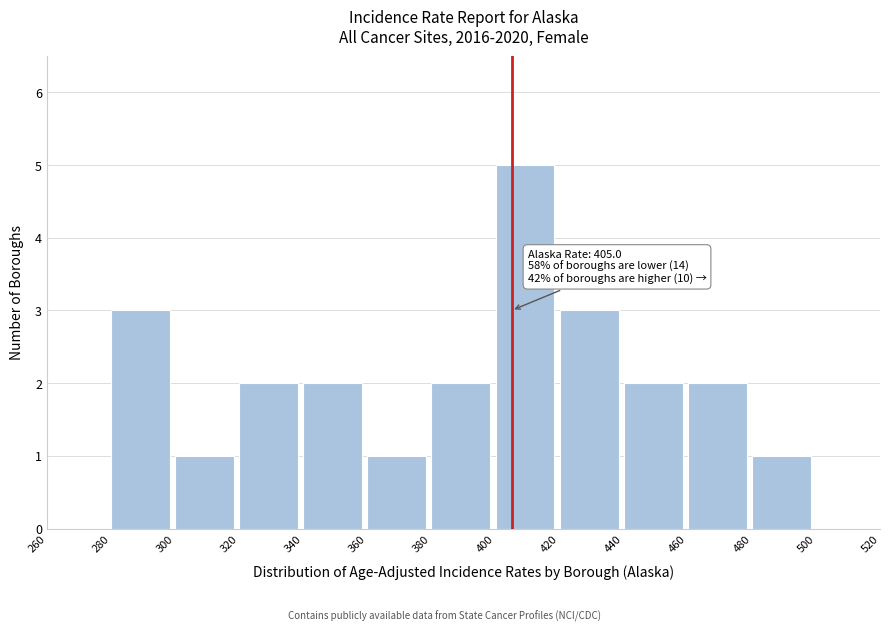

Which range on the x-axis has the tallest bar?

400 to 420